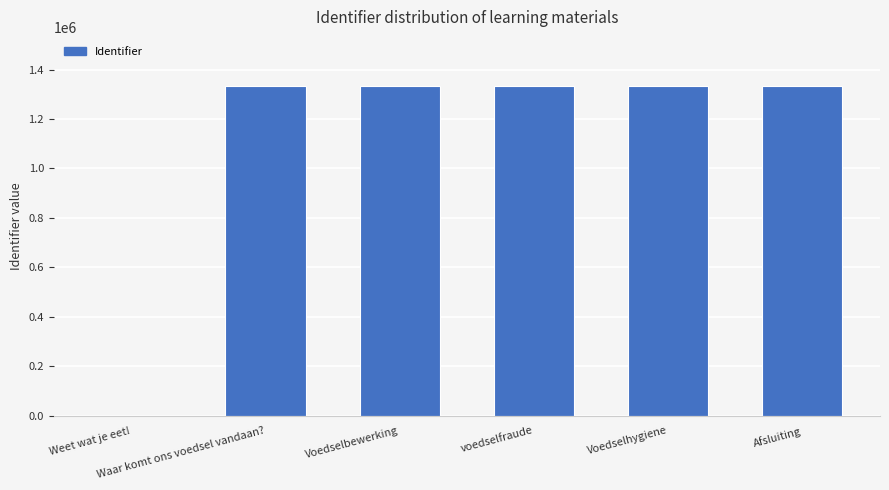

True or false: the data shows 1331971 at Waar komt ons voedsel vandaan?.

True